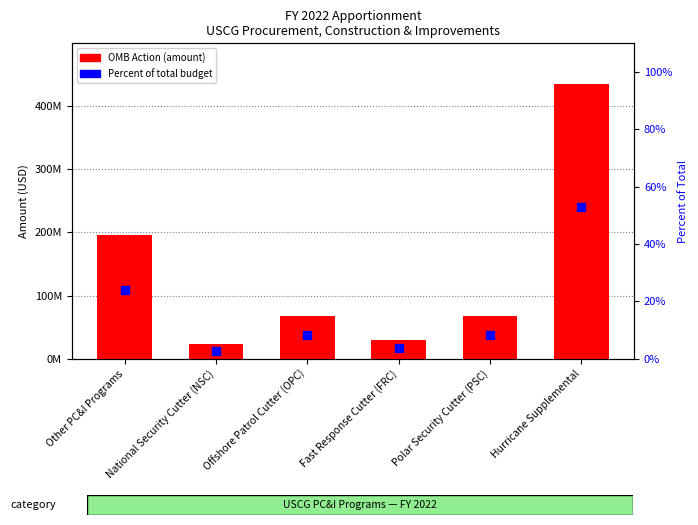

Which series changed the most between Other PC&I Programs and Hurricane Supplemental?

OMB Action (amount)